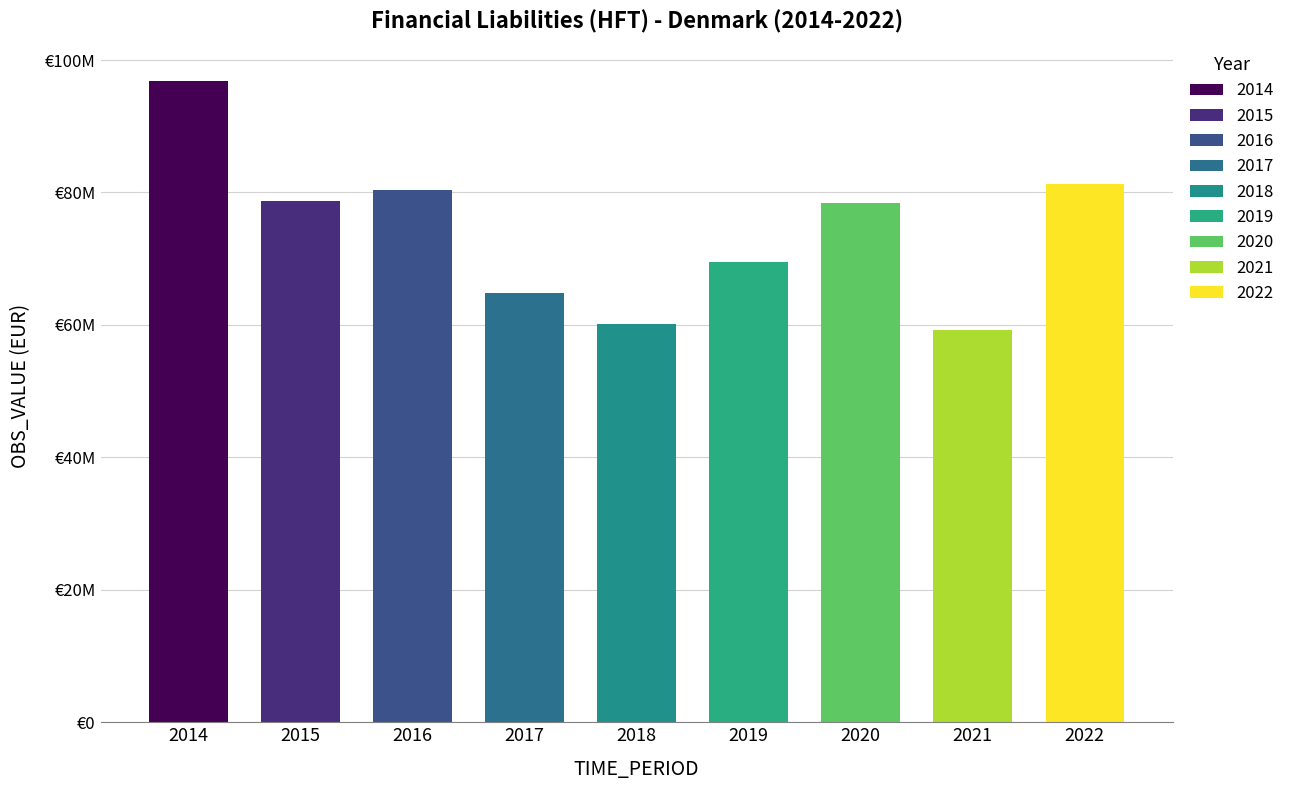

What is the ratio of the value at 2014 to the value at 2019?

1.4